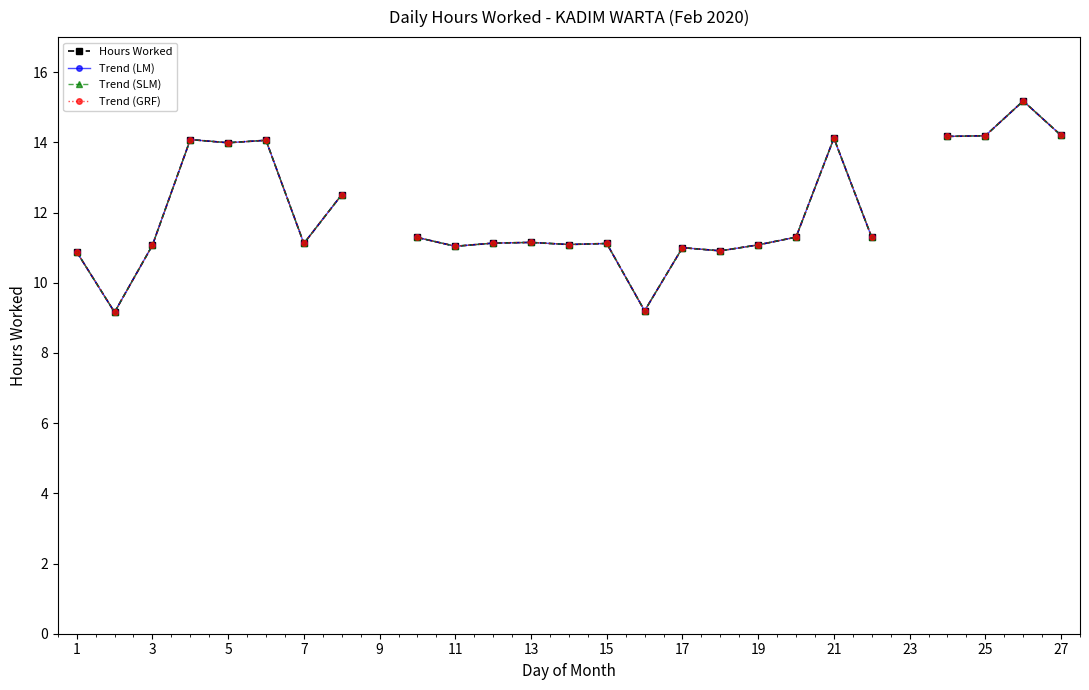

How many lines are shown in the chart?

4